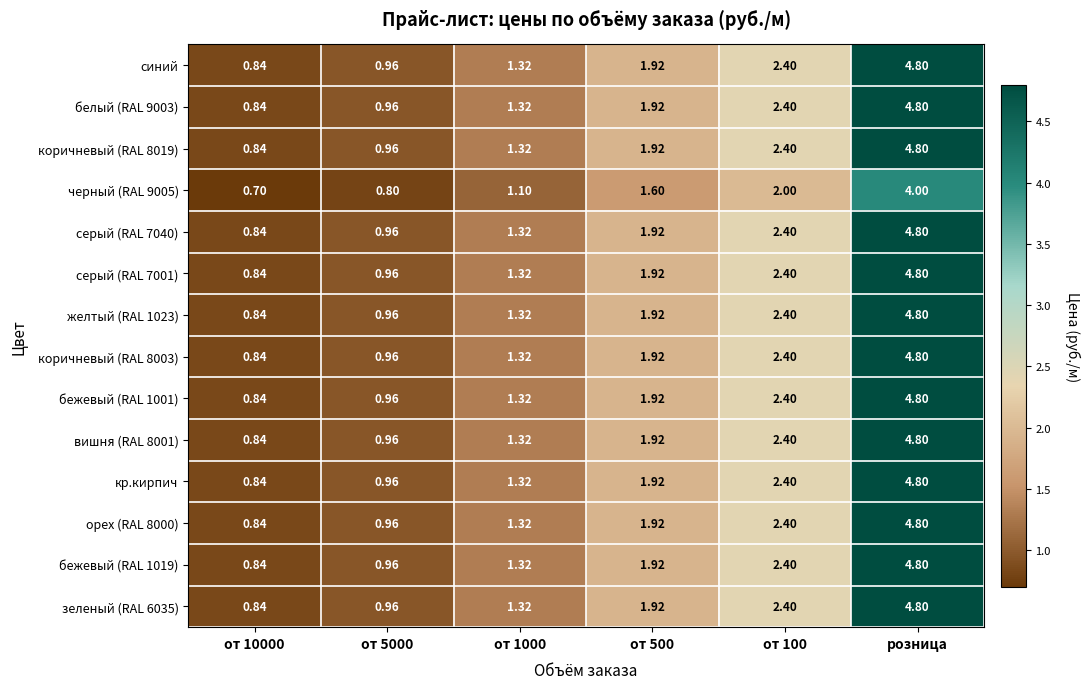

Which category has the highest value across all series?

розница